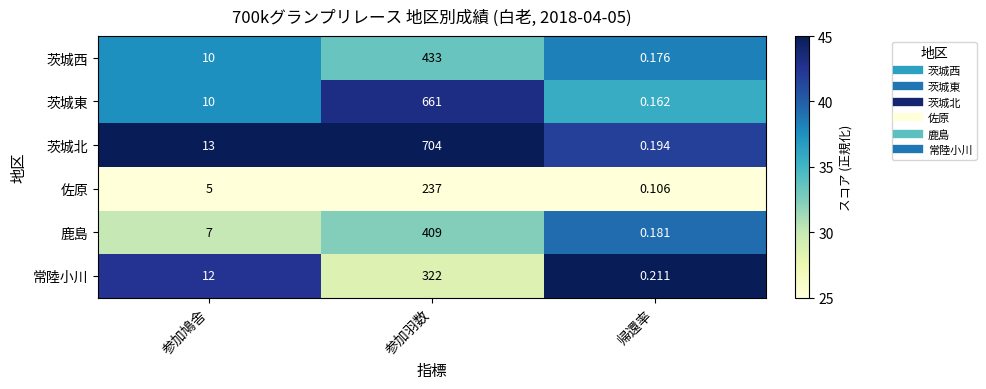

What is the spread (max minus min) of values at 参加鳩舎?

8.0